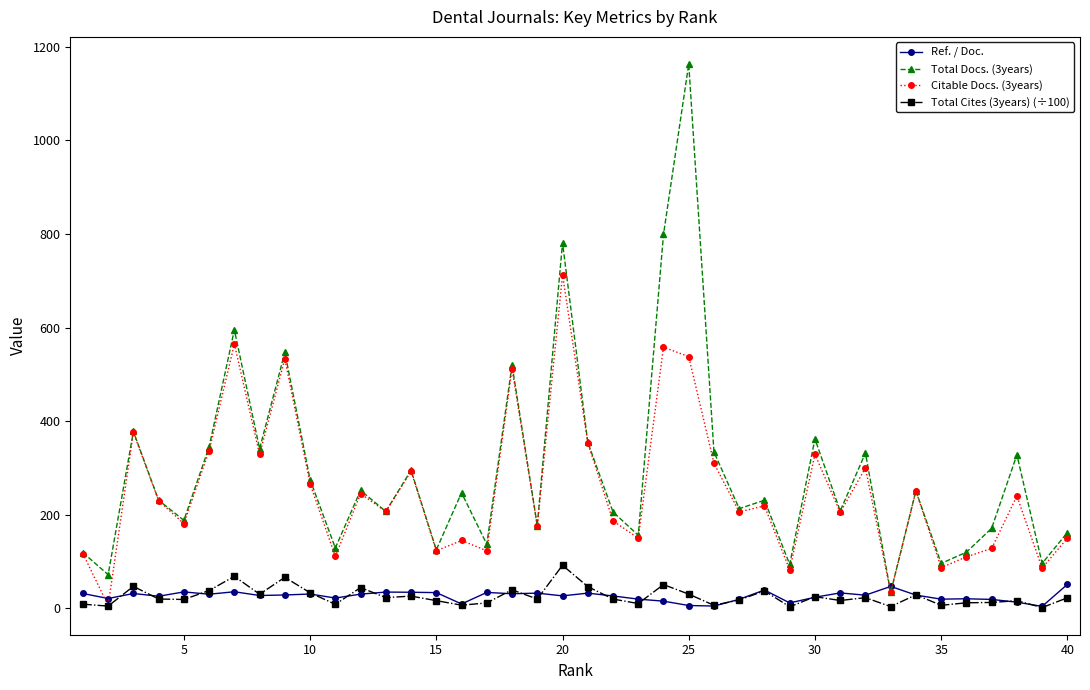

Does the chart have visible grid lines?

No